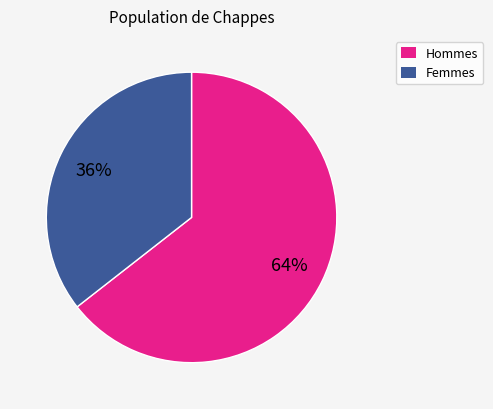

What is the ratio of the value at Femmes to the value at Hommes?

0.6